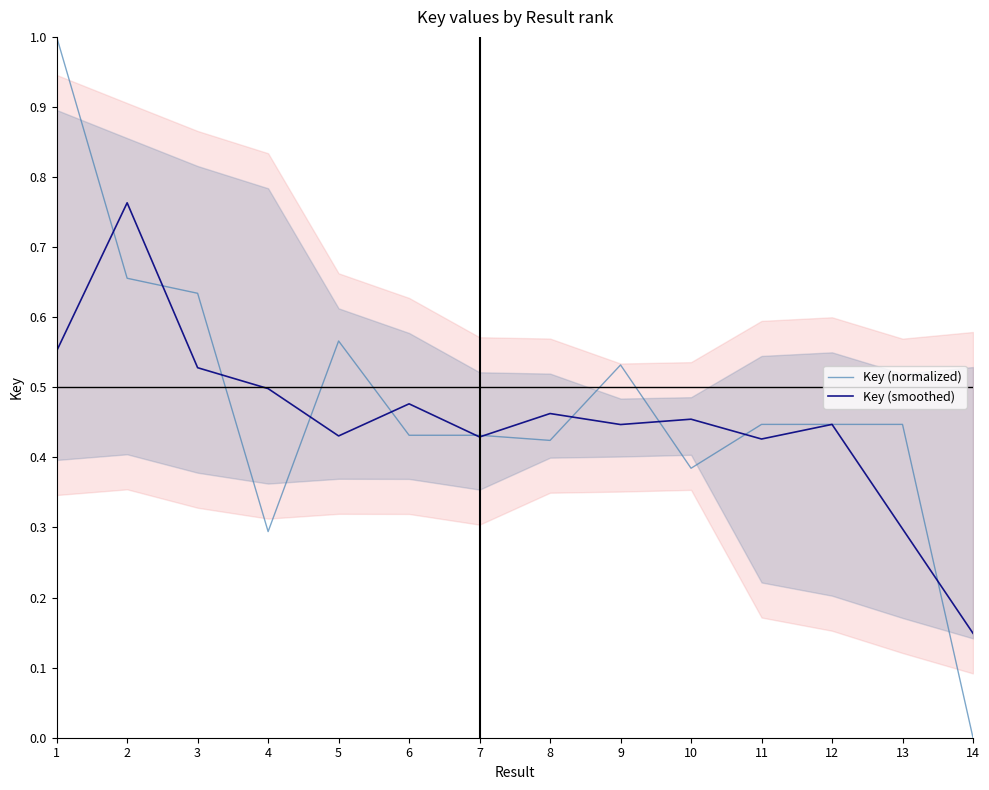

How many Key (smoothed) values are between 0 and 1?

14